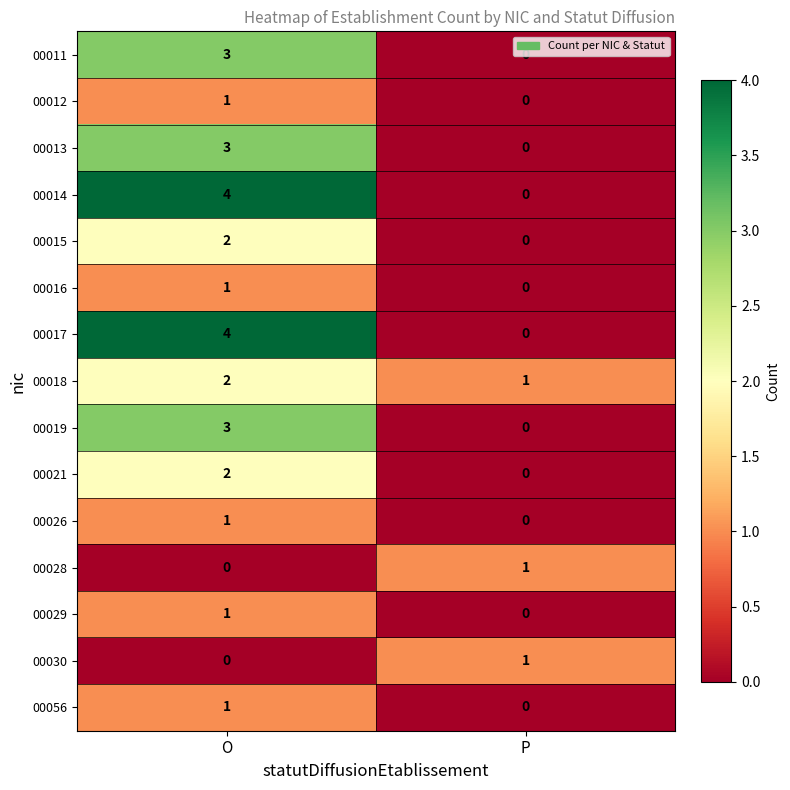

The 00015 series shows 0 at P. True or false?

True